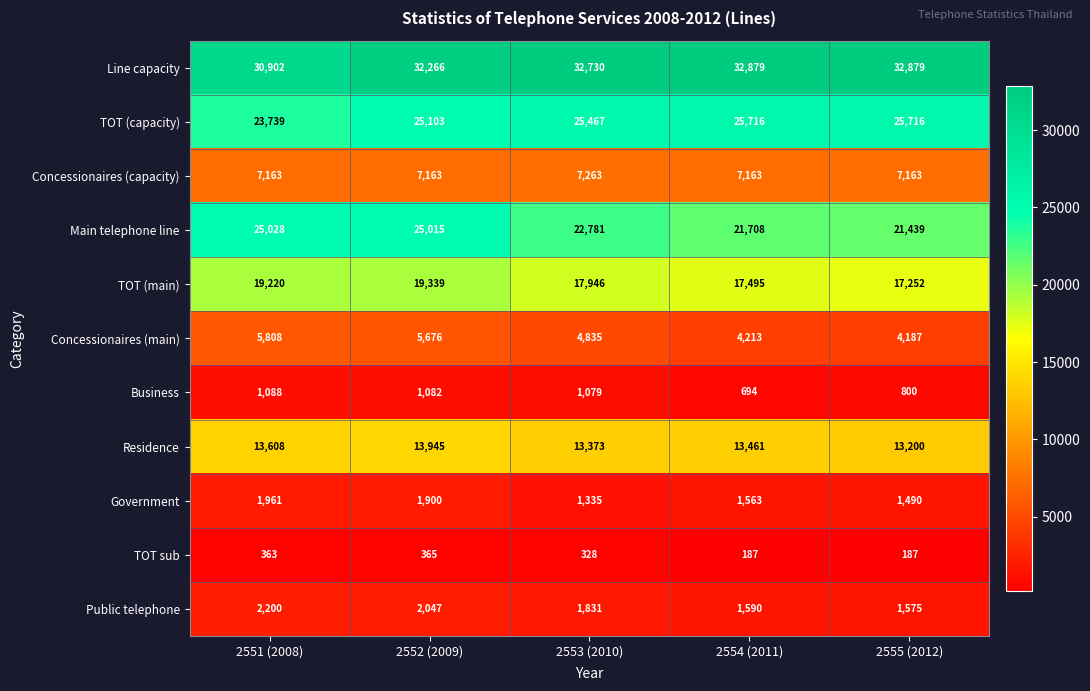

What is the sum of the Concessionaires (capacity) values at 2552 (2009) and 2551 (2008)?

14326